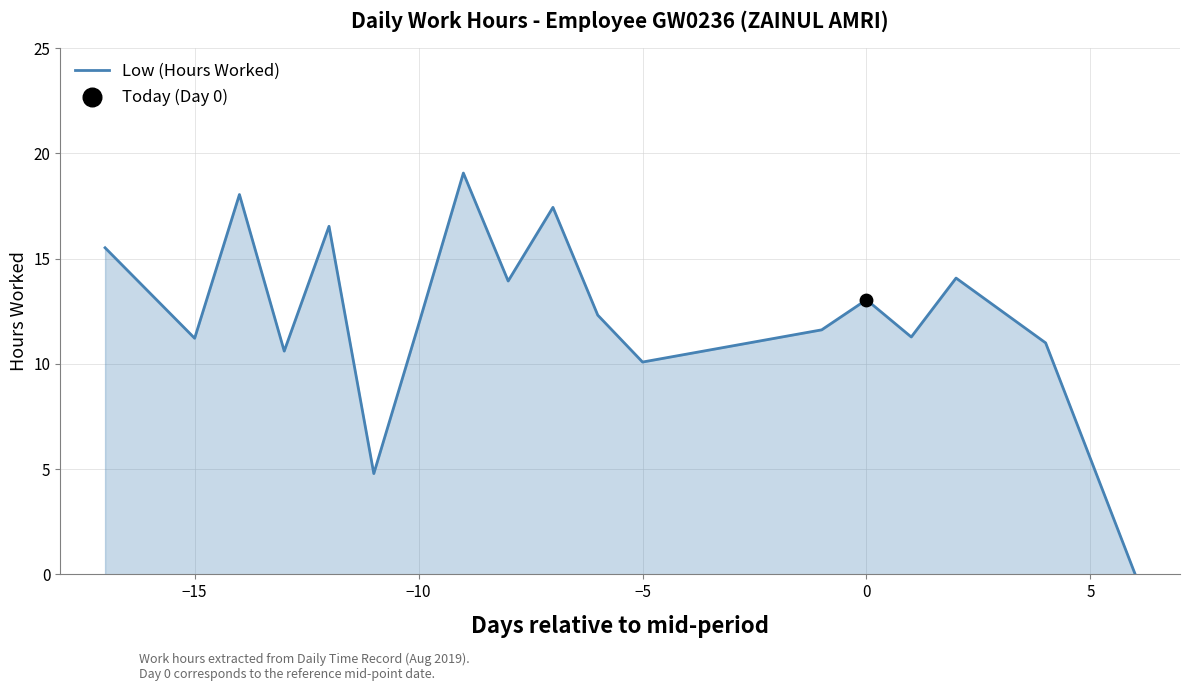

What is the greatest value displayed?

19.1